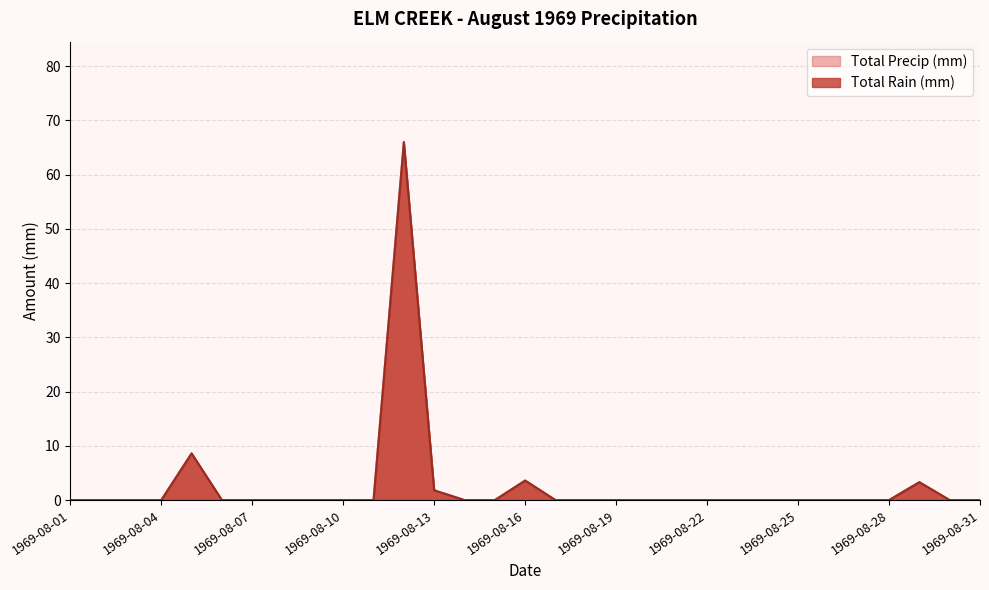

What are all the series names shown in the legend?

Total Rain (mm), Total Precip (mm)